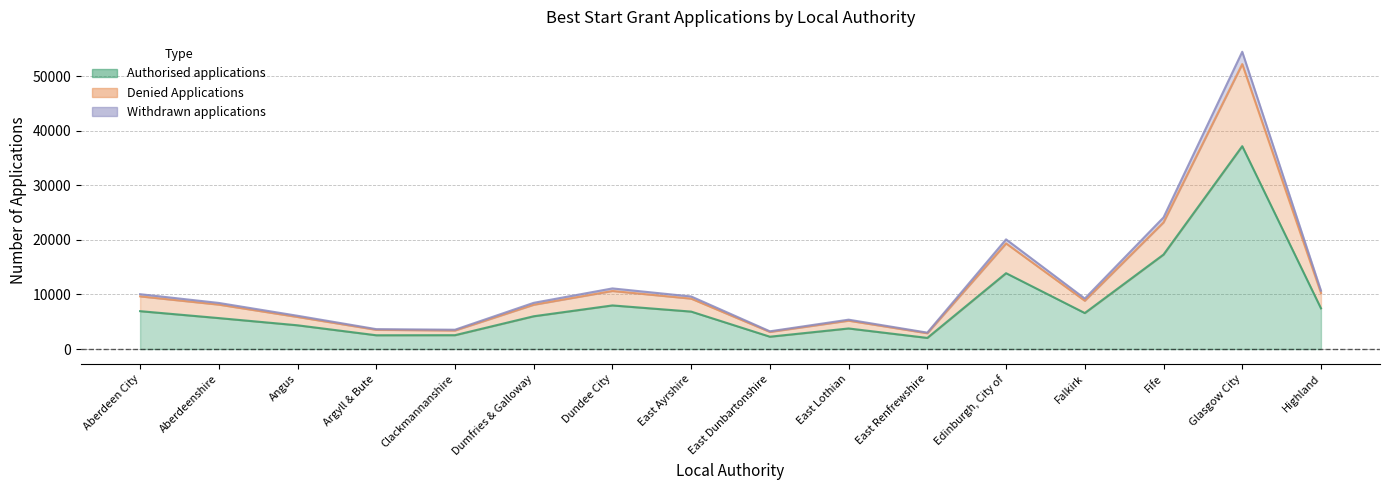

What is the total value across all series at Argyll & Bute?

9695